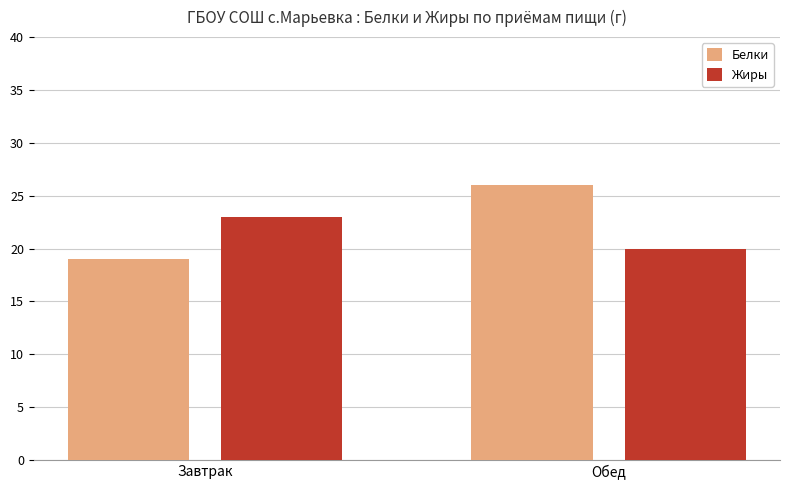

Between Завтрак and Обед, which series saw the biggest shift?

Белки